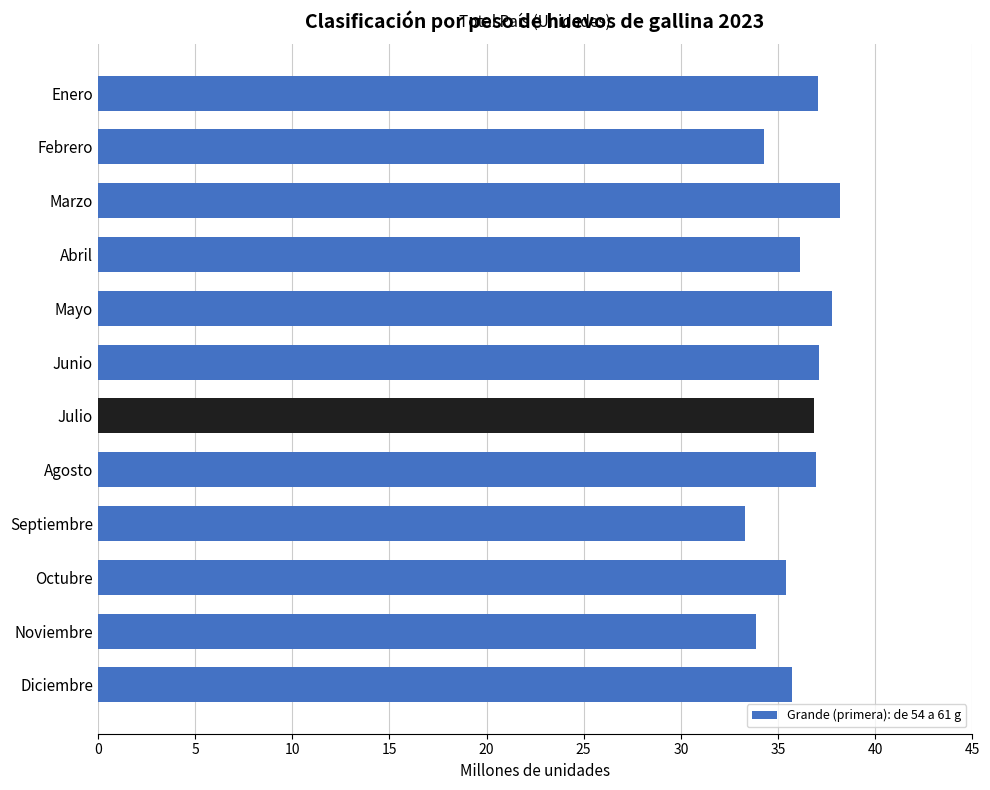

Which has a higher value, Abril or Mayo?

Mayo